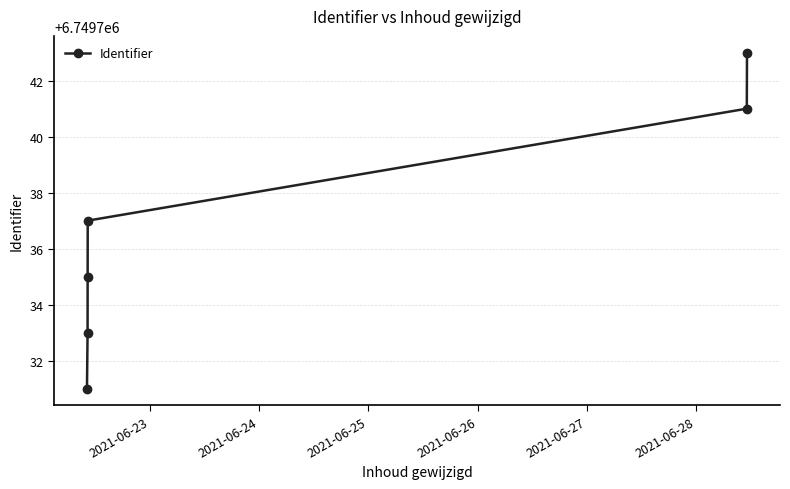

What is the value of the 6th point from the left?

6749743